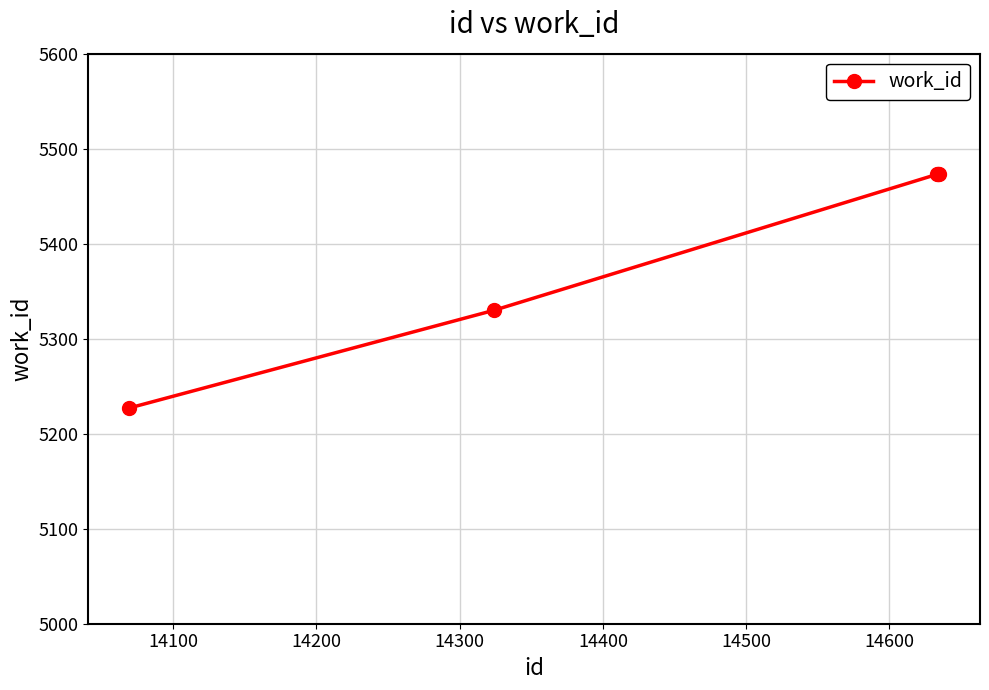

What is the value of the 3rd point from the left?

5473